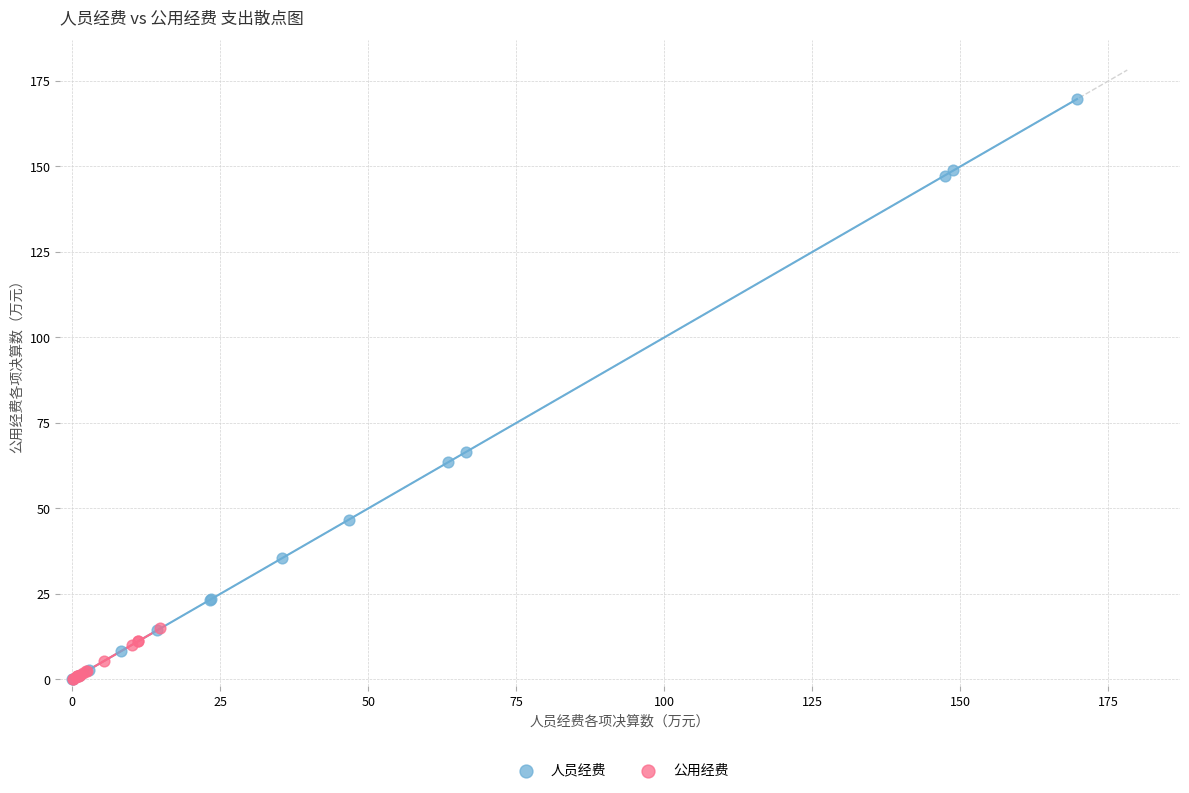

Which series contains the highest Y value?

人员经费